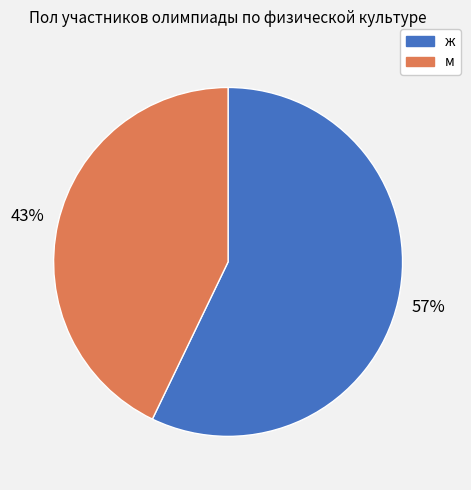

Between м and ж, which is larger?

ж